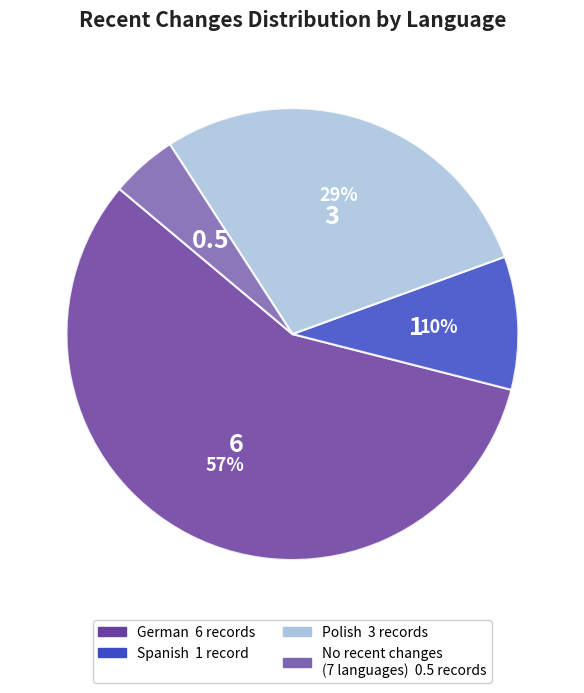

To the nearest percent, what is the average slice percentage?

25%